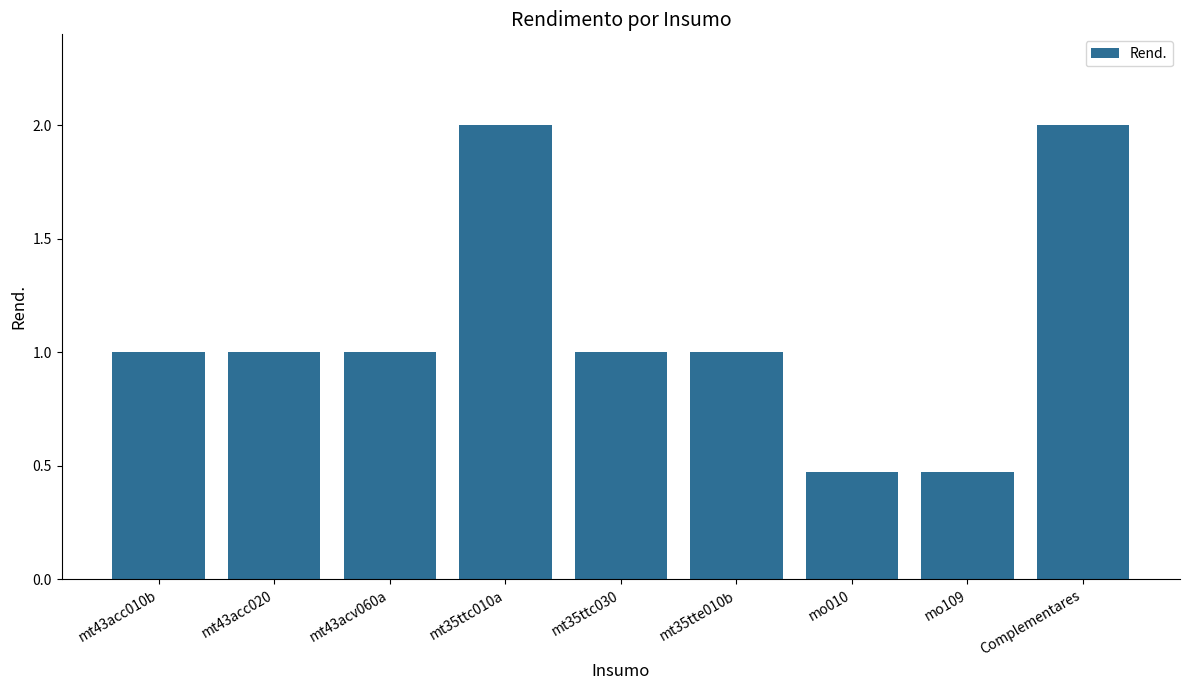

What is the difference between the maximum and second lowest values?

1.5